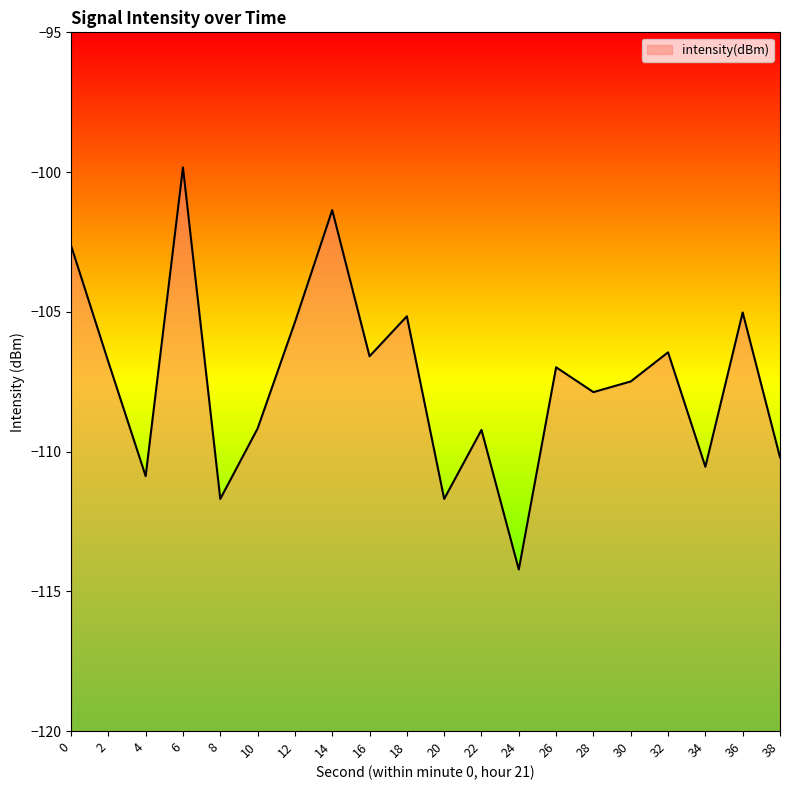

How many points are lower than both their immediate neighbors (excluding endpoints)?

7